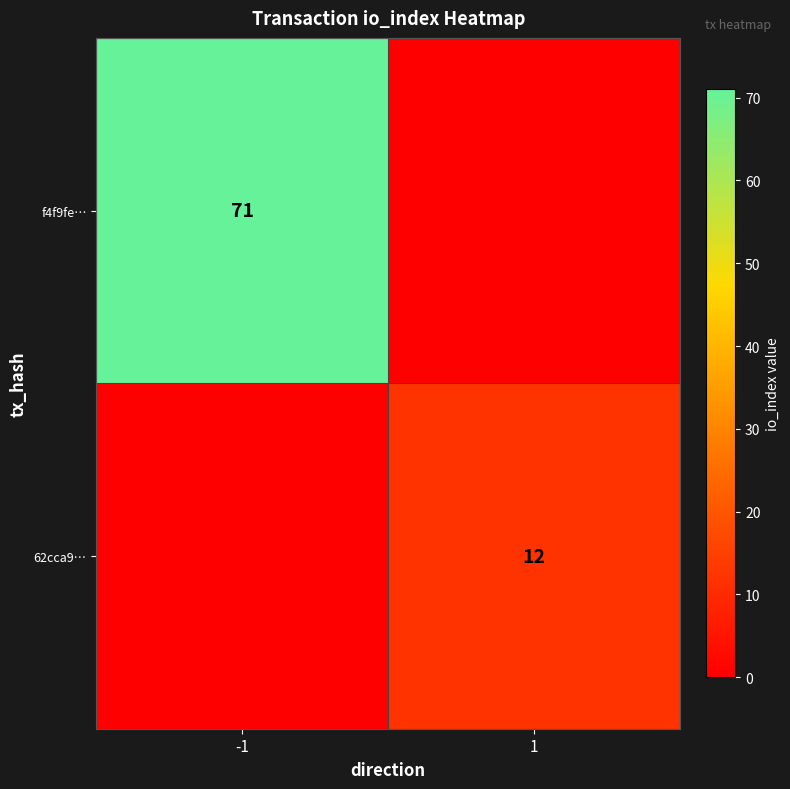

True or false: 62cca9… has a value of 12 at 1.

True